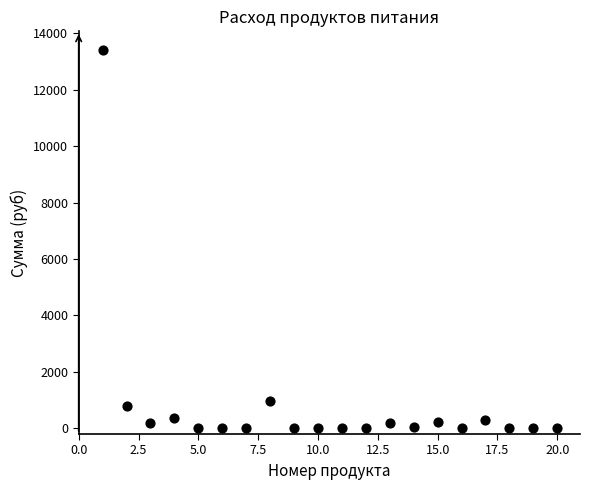

What Y value in the scatter plot is closest to 6699?

981.4